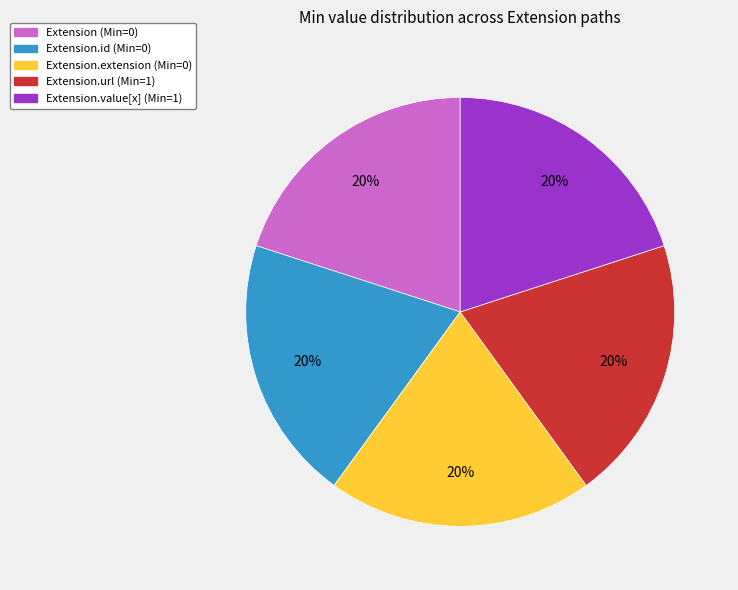

What is the ratio of the value at Extension.url (Min=1) to the value at Extension (Min=0)?

1.0